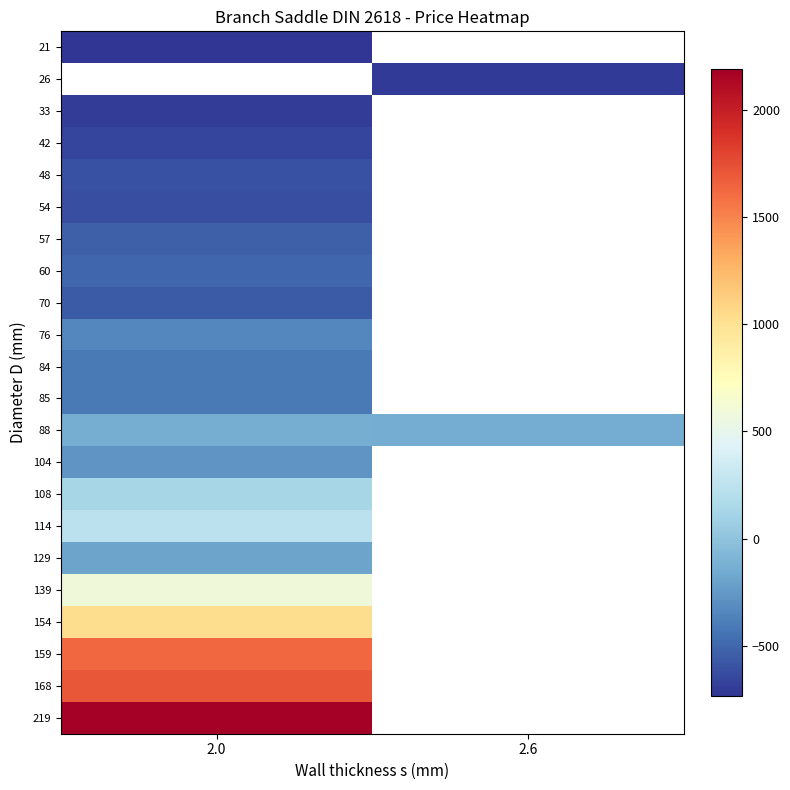

Between 2.0 and 2.6, which series saw the biggest shift?

88